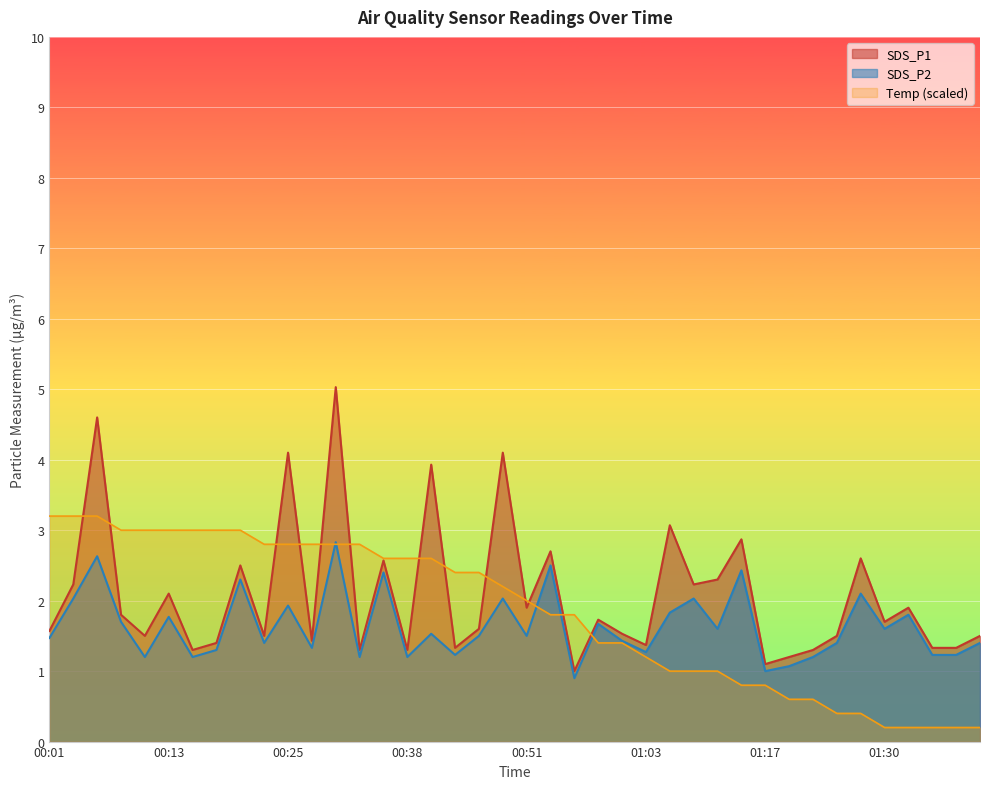

Rank the series at 01:17 from lowest to highest value.

Temp (scaled), SDS_P2, SDS_P1